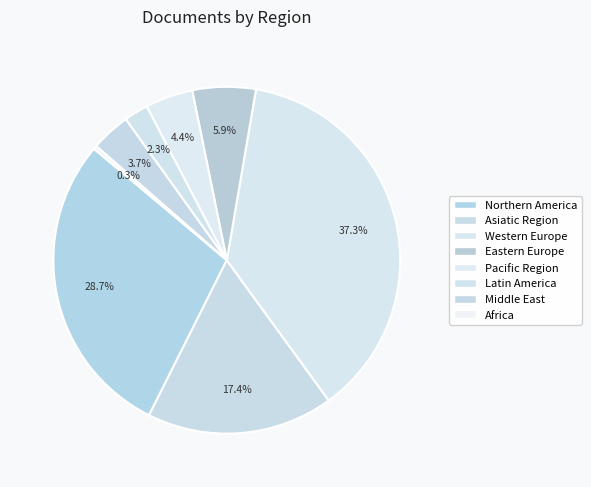

The Latin America slice represents 13% of the pie. True or false?

False